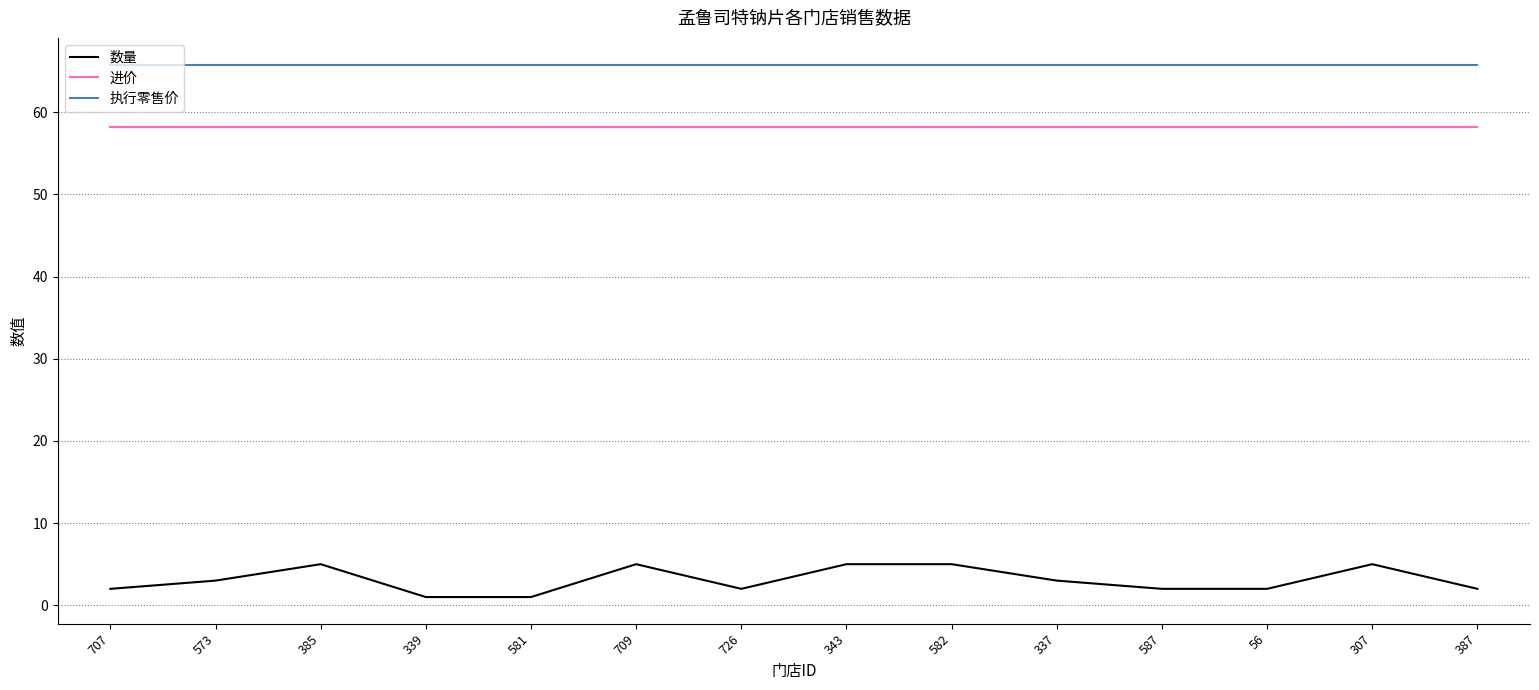

The value of 数量 at 337 is 3.0. True or false?

True